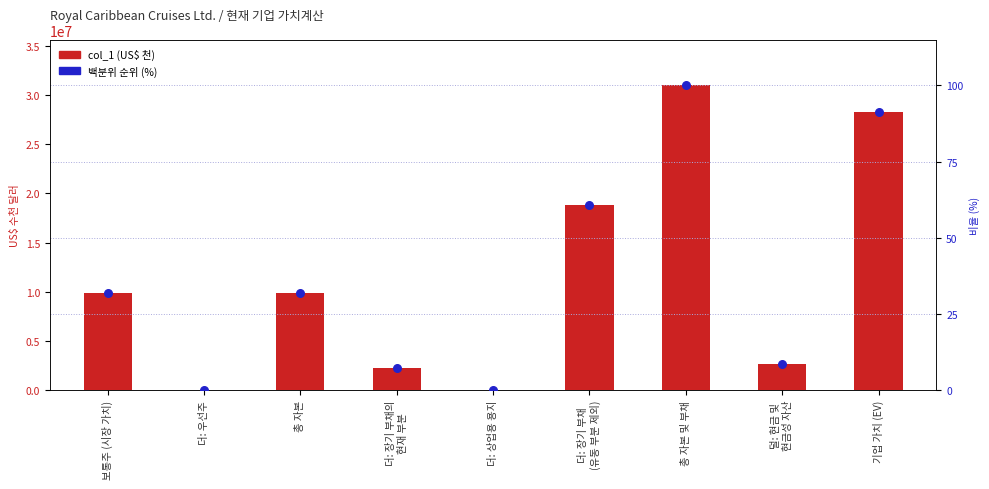

What is the total value across all series at 더: 장기 부채
(유동 부분 제외)?

18847269.9